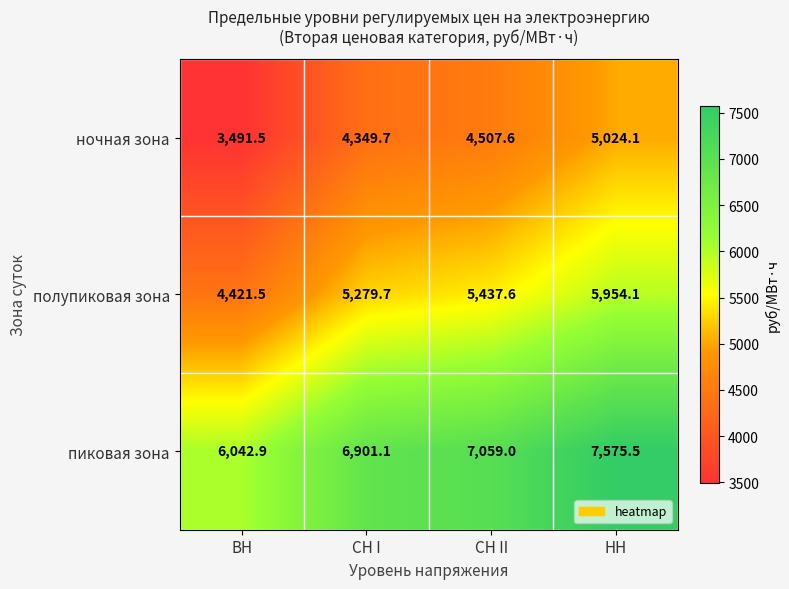

What is the spread (max minus min) of values at СН I?

2551.4